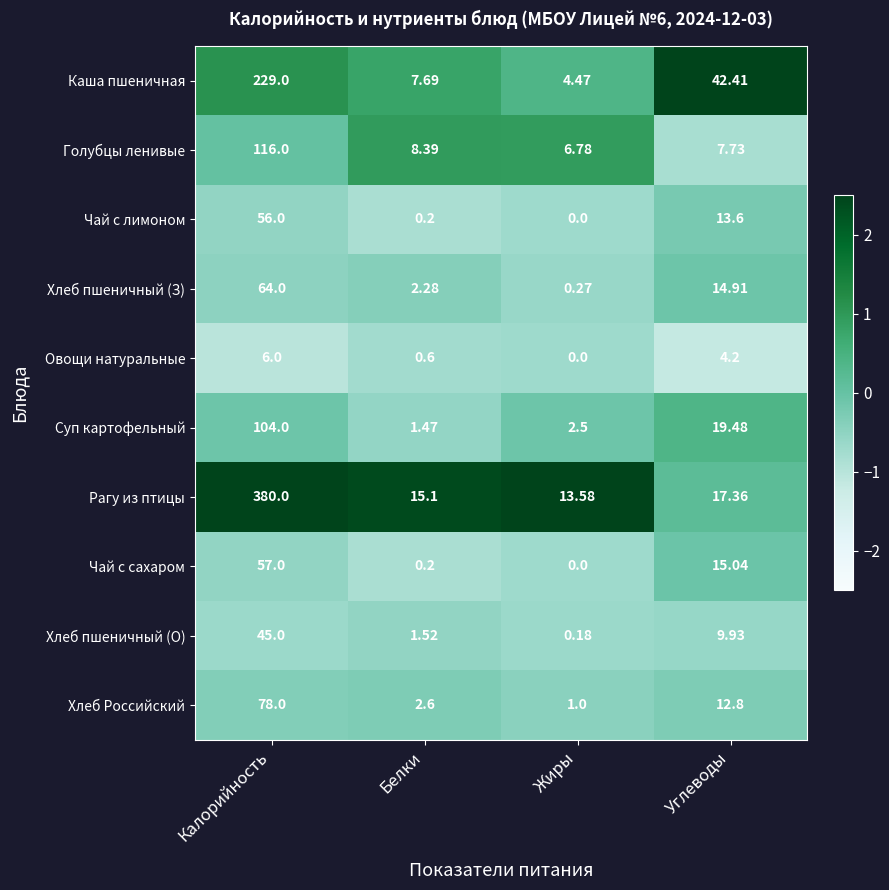

Which series has the widest spread of values?

Рагу из птицы